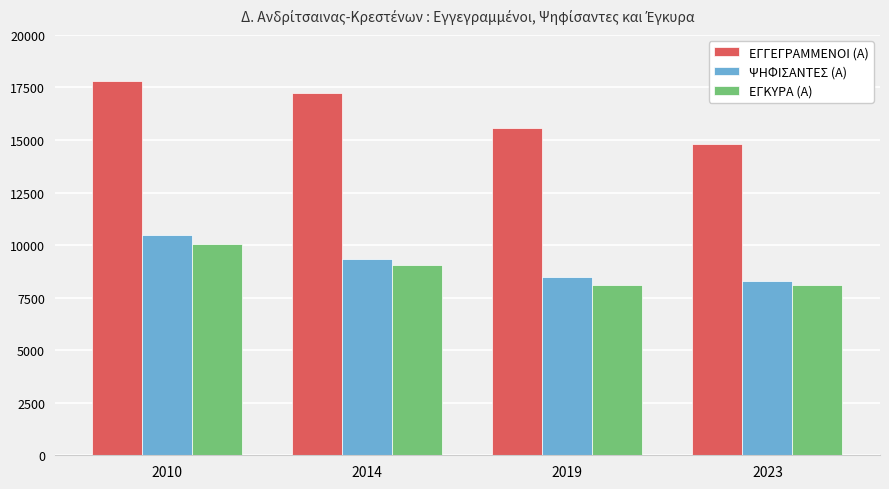

What is the difference between the ΕΓΓΕΓΡΑΜΜΕΝΟΙ (Α) values at 2014 and 2023?

2435